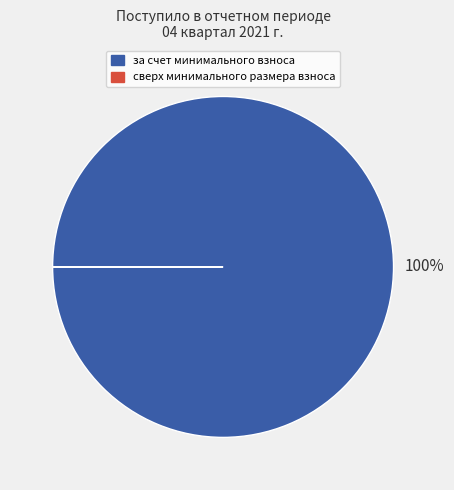

Is за счет минимального взноса the majority of the pie?

Yes